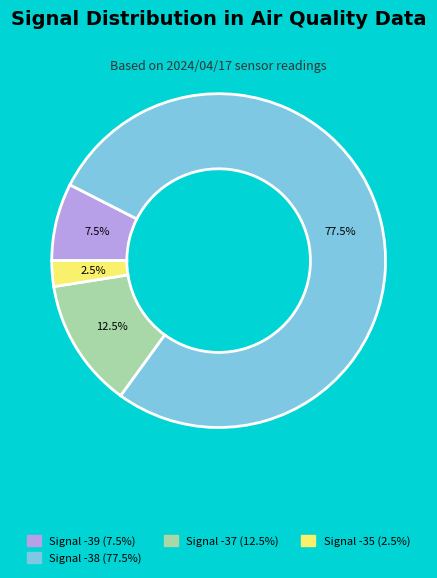

Does any single category account for the majority?

Yes